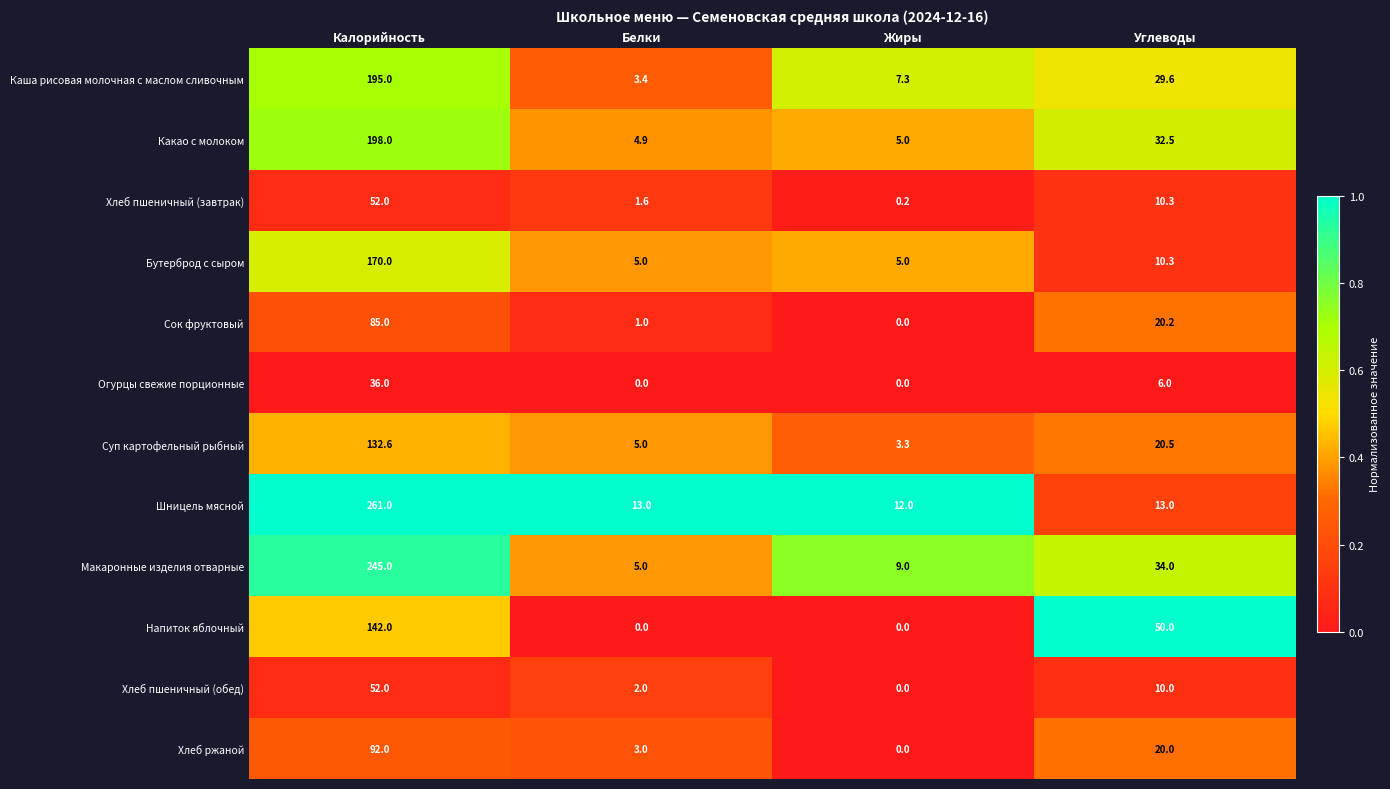

List the labels in order of Хлеб ржаной value, largest first.

Калорийность, Углеводы, Белки, Жиры